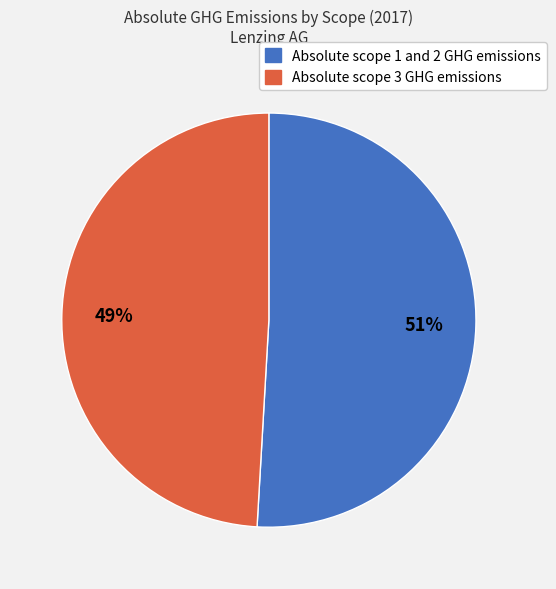

How many slices are in this pie chart?

2